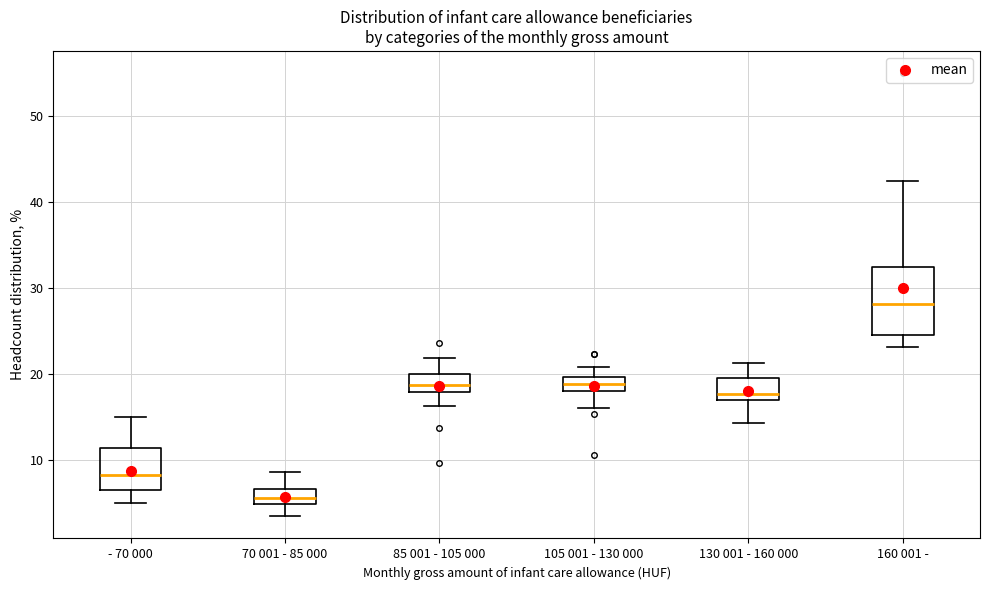

Comparing the boxes themselves (not the whiskers), which one is the tallest?

160 001 -